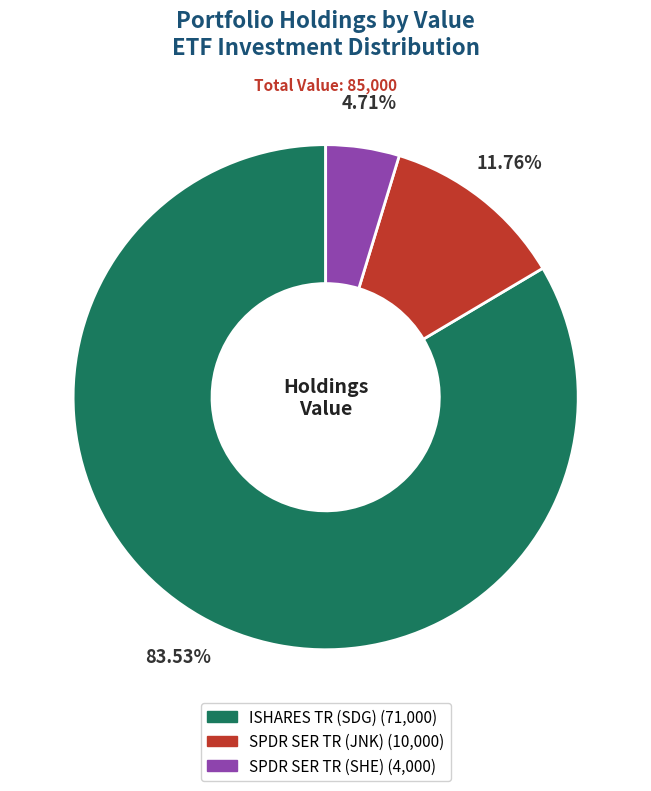

Rank the categories by value from lowest to highest.

SPDR SER TR (SHE), SPDR SER TR (JNK), ISHARES TR (SDG)